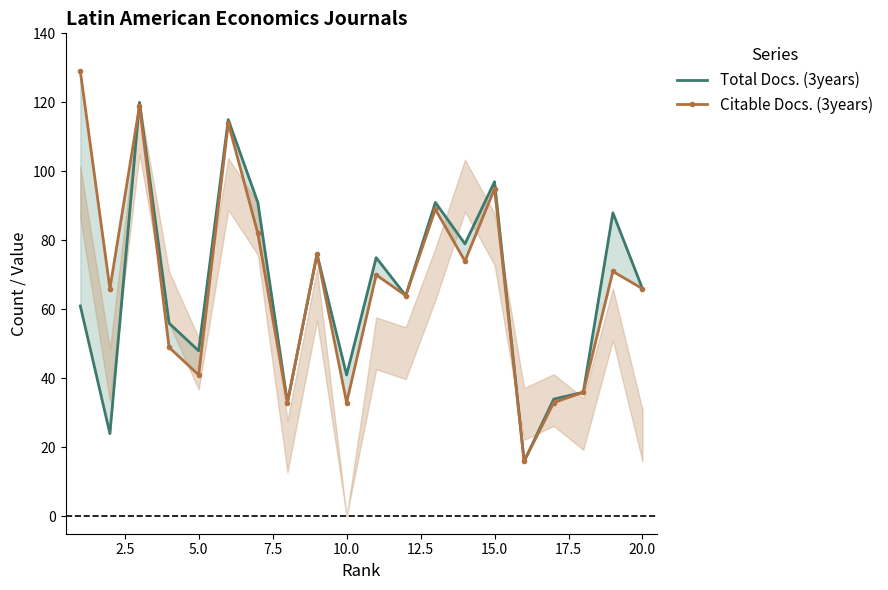

List the series in order of their overall mean, highest first.

Citable Docs. (3years), Total Docs. (3years)